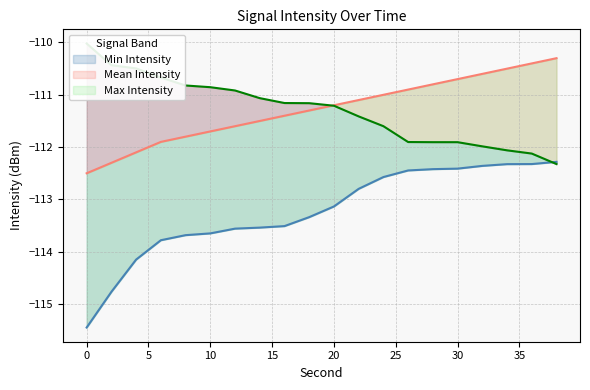

What is the value of the Max Intensity point at the 15th from the left?

-111.9